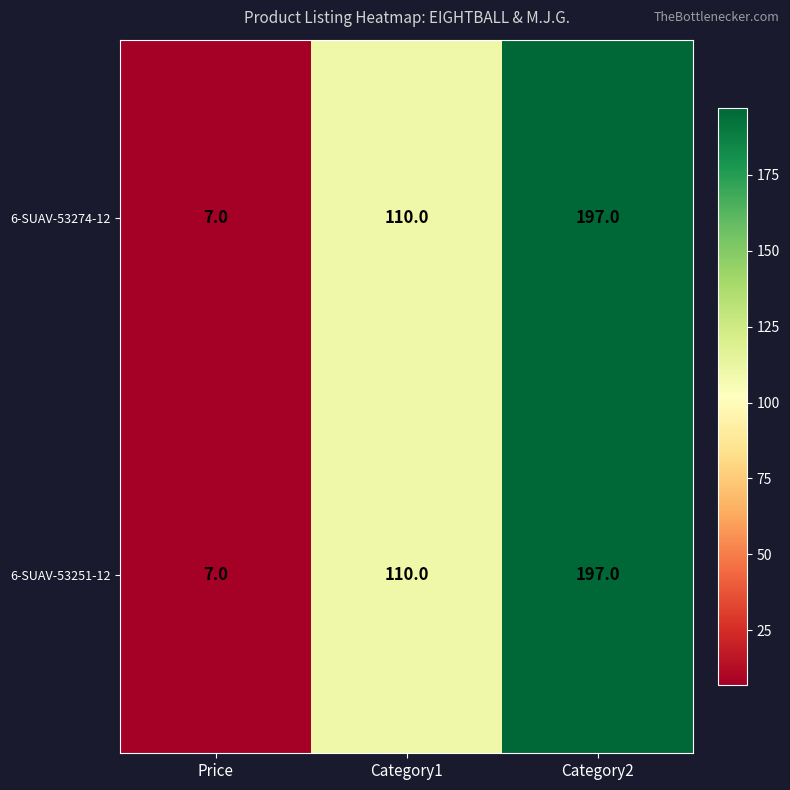

Which category has the lowest value in the 6-SUAV-53274-12 series?

Price